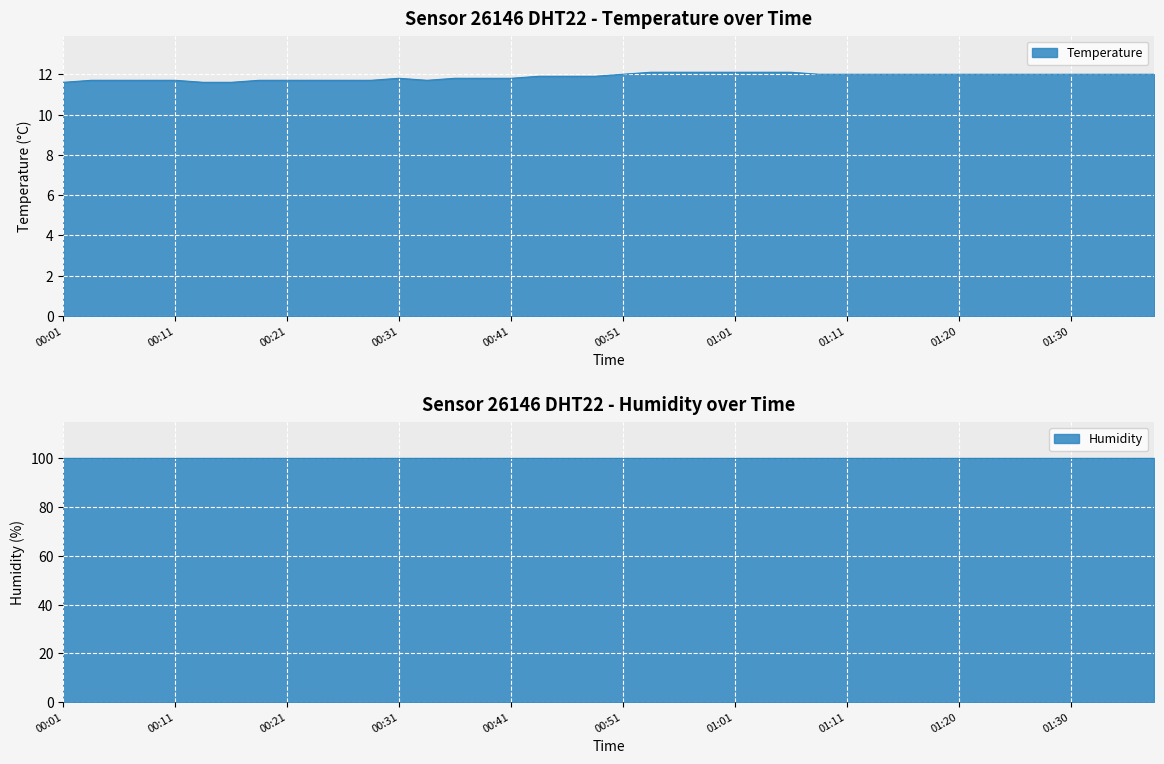

What is the average value?

11.9